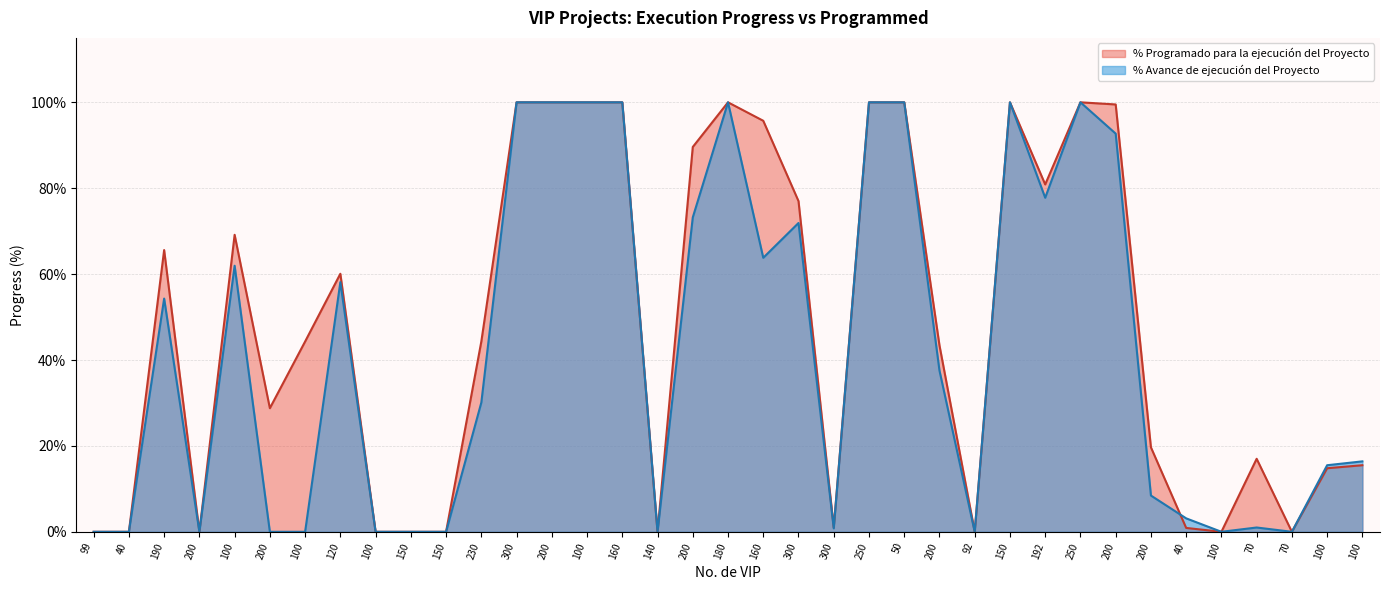

What is the highest value of the % Avance de ejecución del Proyecto series?

1.0